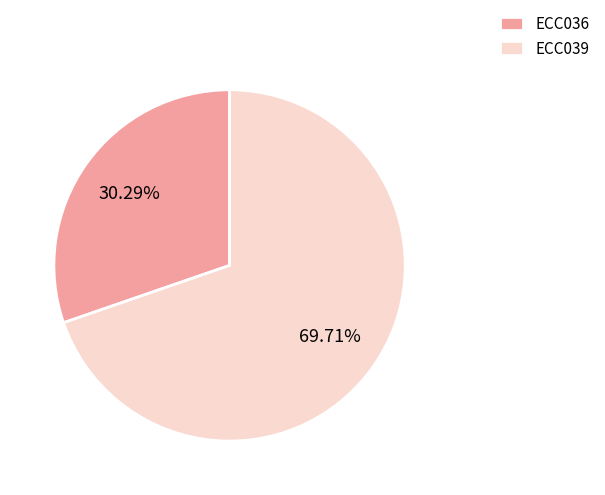

Is there any slice that represents more than half of the pie?

Yes